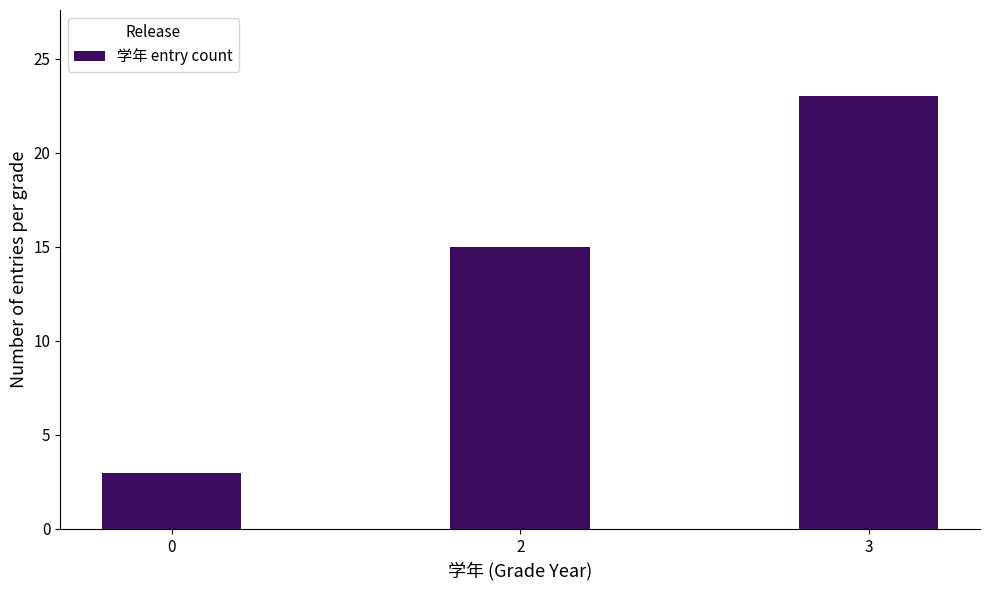

Are the bars grouped side by side (vs. stacked)?

No